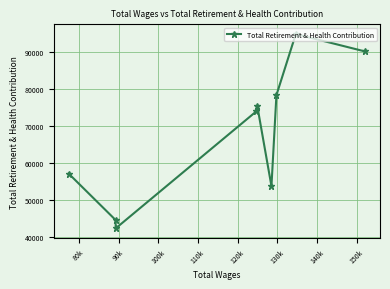

What is the value of the 8th point from the left?

94821